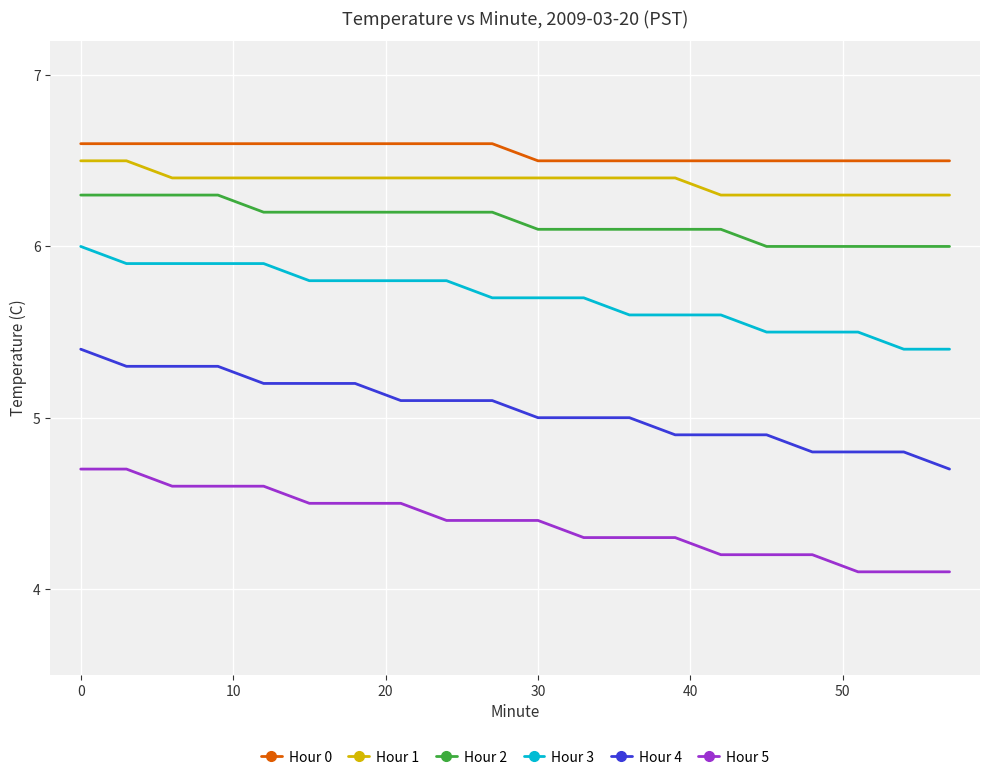

What is the smallest value displayed?

4.1